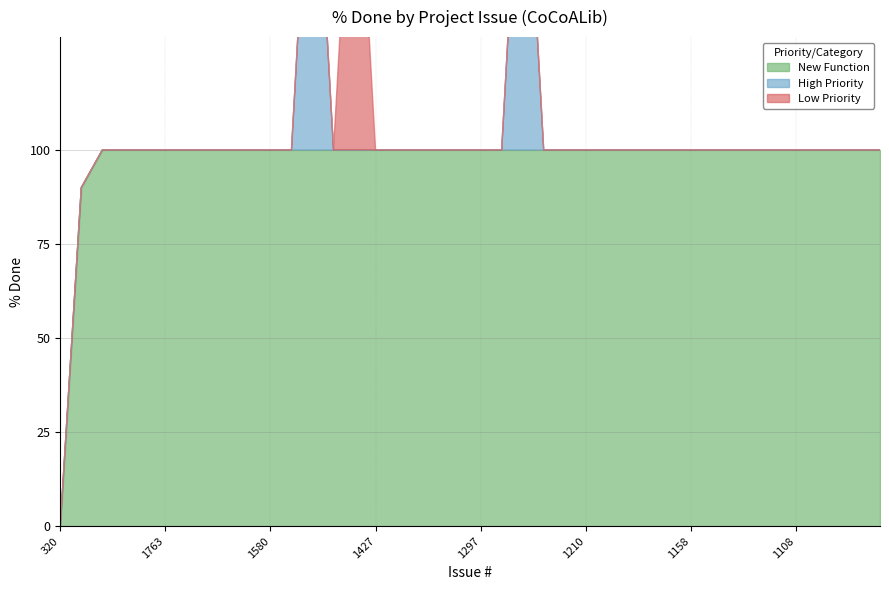

The value of High Priority at 1488 is 27. True or false?

False